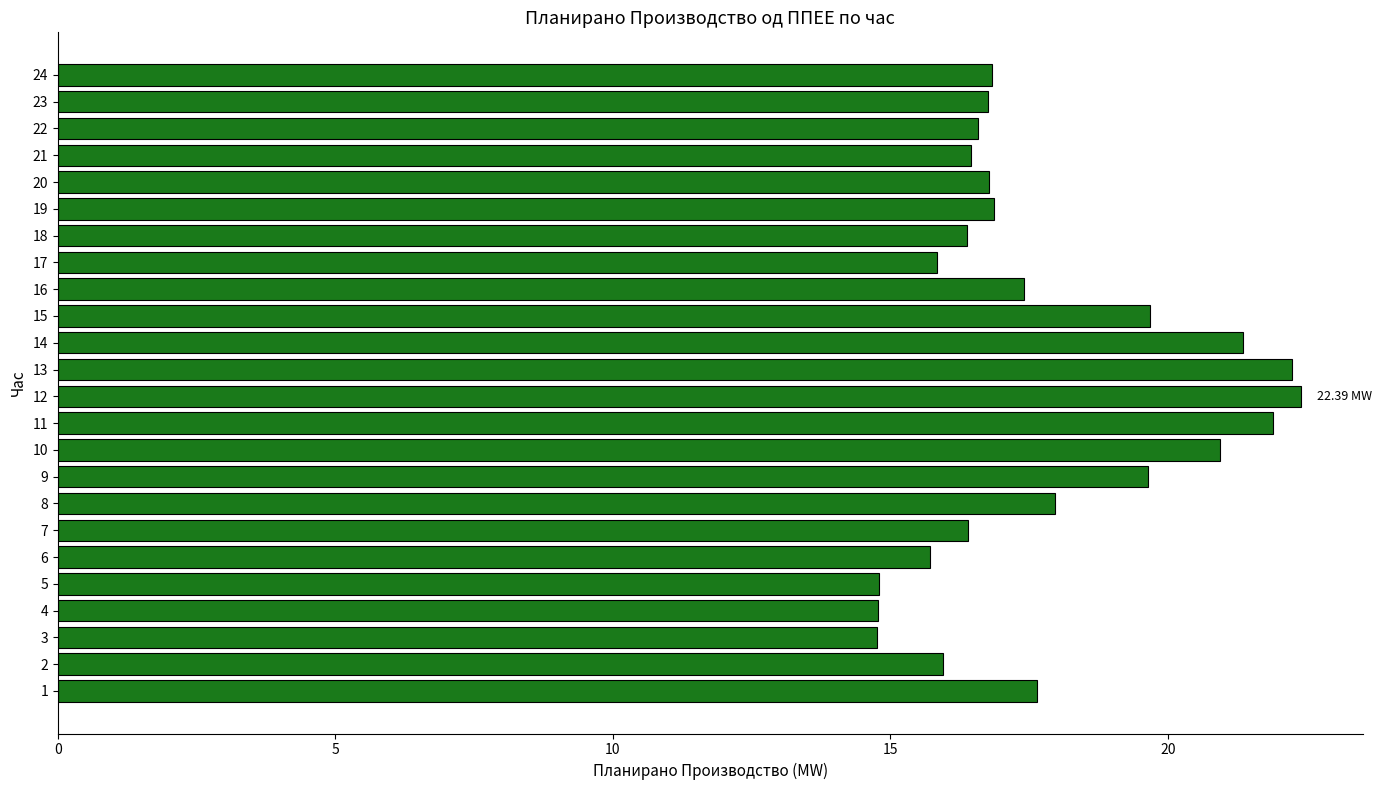

What is the change in value from 6 to 19?

+1.2